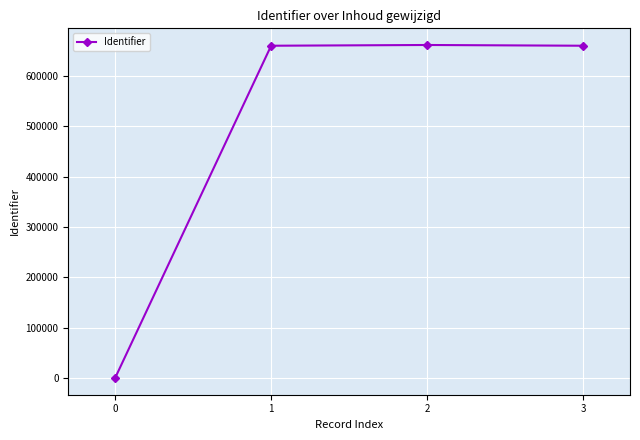

How many lines are shown in the chart?

1